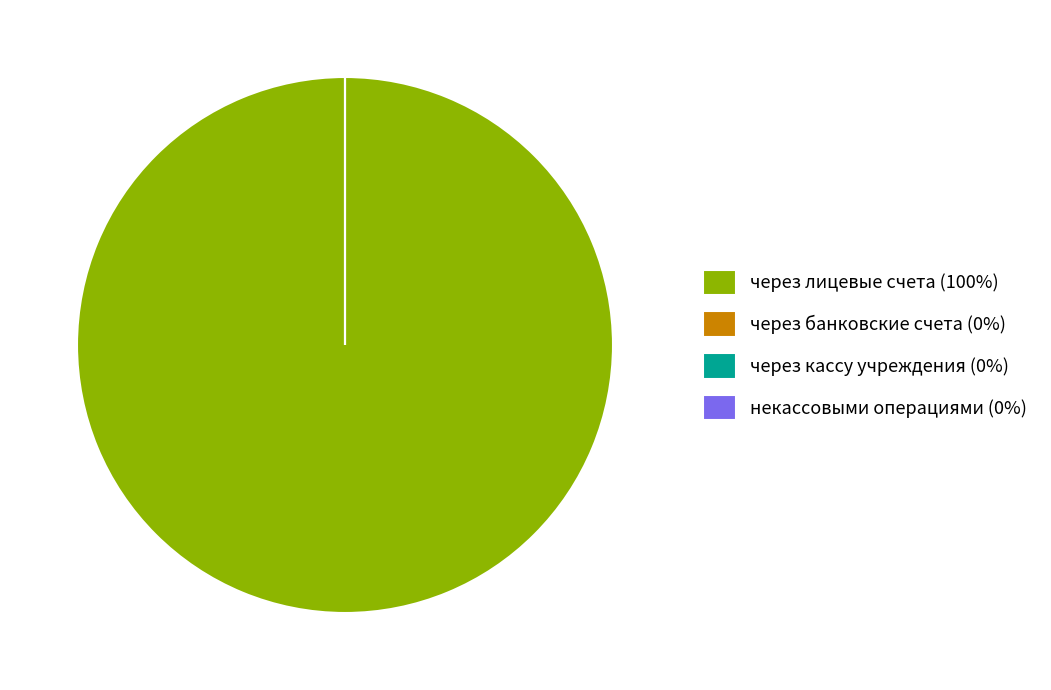

What is the smallest slice in the pie chart?

через банковские счета